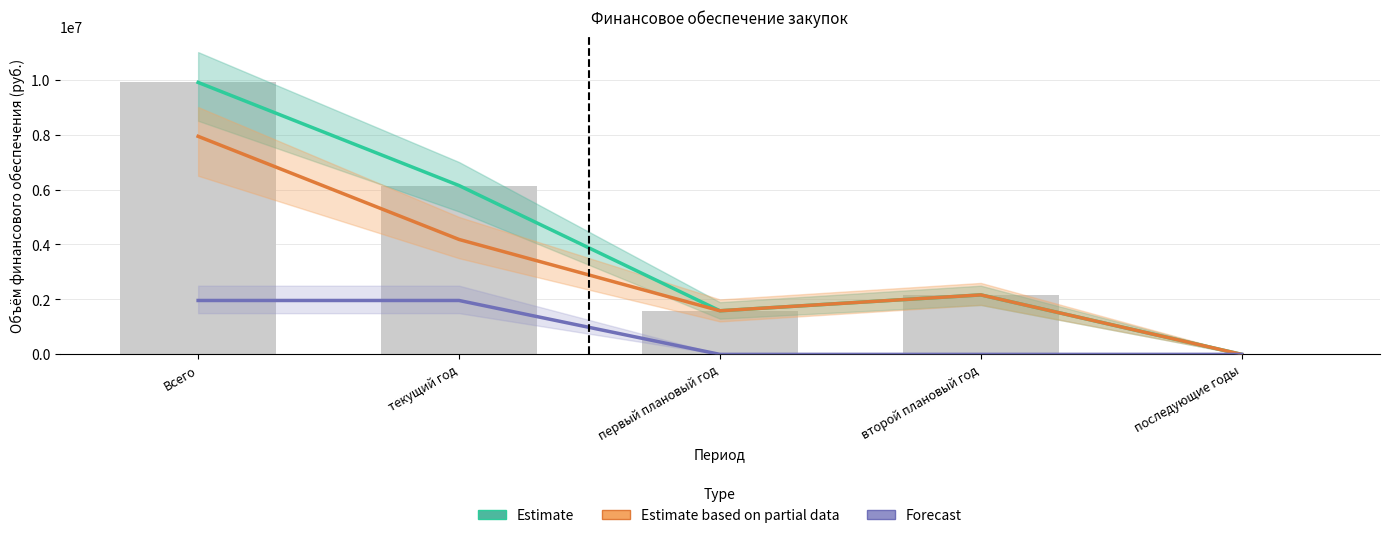

What is the maximum value shown in the chart?

9896725.1